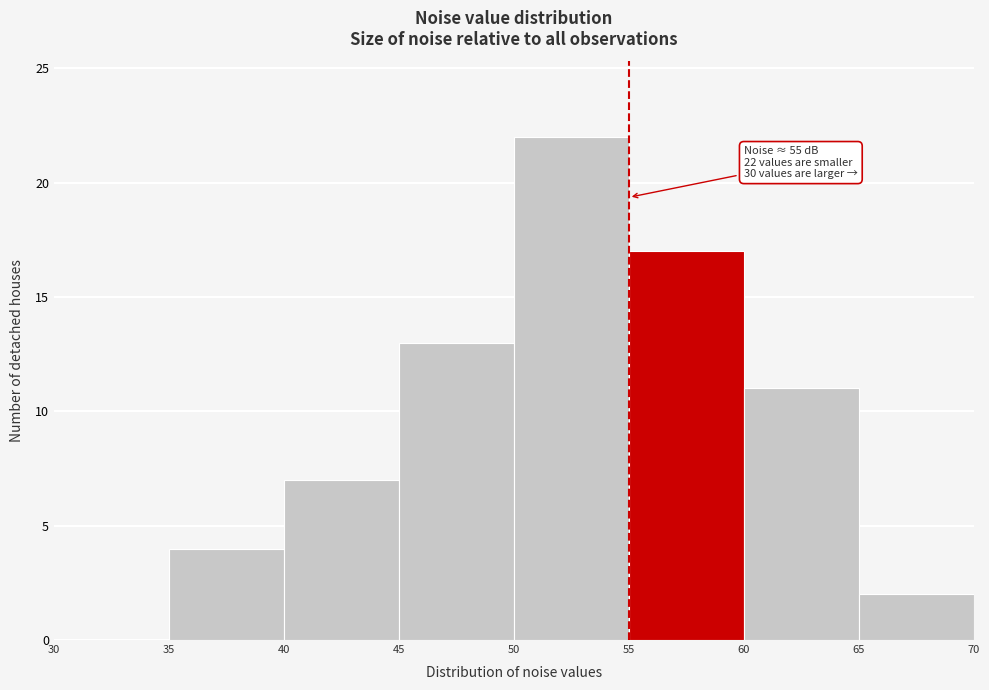

Which range on the x-axis has the tallest bar?

50 to 55